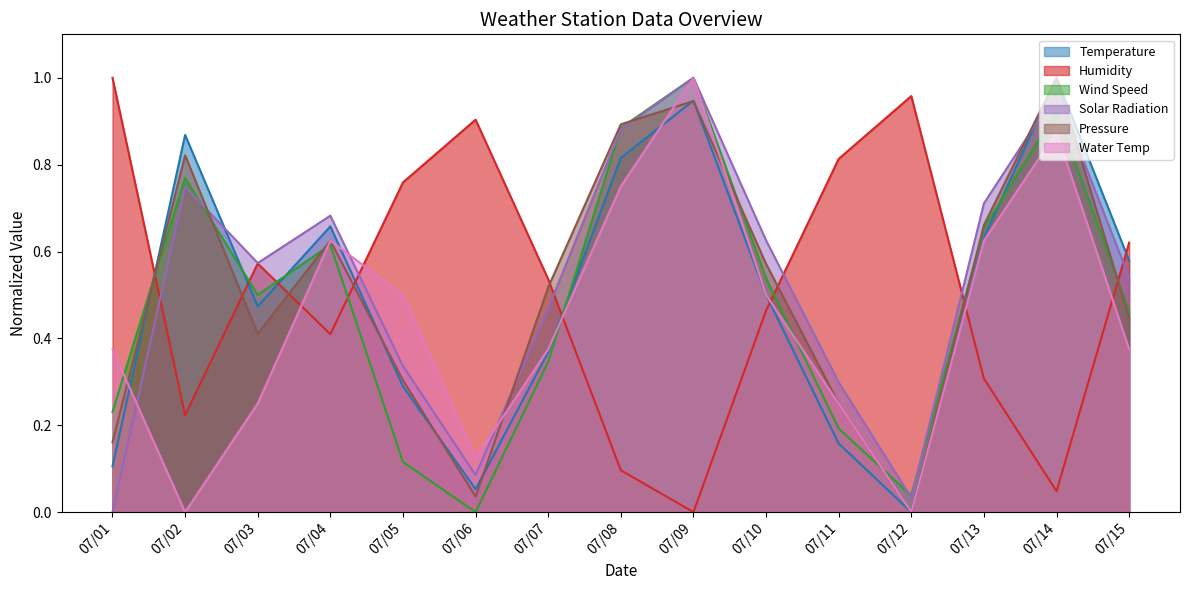

Reading left to right, list all the values displayed in this chart.

Temperature: 07/01=0.1	07/02=0.9	07/03=0.5	07/04=0.7	07/05=0.3	07/06=0.1	07/07=0.4	07/08=0.8	07/09=0.9	07/10=0.5	07/11=0.2	07/12=0.0	07/13=0.6	07/14=1.0	07/15=0.6
Humidity: 07/01=1.0	07/02=0.2	07/03=0.6	07/04=0.4	07/05=0.8	07/06=0.9	07/07=0.5	07/08=0.1	07/09=0.0	07/10=0.5	07/11=0.8	07/12=1.0	07/13=0.3	07/14=0.0	07/15=0.6
Wind Speed: 07/01=0.2	07/02=0.8	07/03=0.5	07/04=0.6	07/05=0.1	07/06=0.0	07/07=0.3	07/08=0.9	07/09=1.0	07/10=0.5	07/11=0.2	07/12=0.0	07/13=0.7	07/14=0.9	07/15=0.5
Solar Radiation: 07/01=0.0	07/02=0.7	07/03=0.6	07/04=0.7	07/05=0.3	07/06=0.1	07/07=0.5	07/08=0.9	07/09=1.0	07/10=0.6	07/11=0.3	07/12=0.0	07/13=0.7	07/14=1.0	07/15=0.5
Pressure: 07/01=0.2	07/02=0.8	07/03=0.4	07/04=0.6	07/05=0.3	07/06=0.0	07/07=0.5	07/08=0.9	07/09=0.9	07/10=0.6	07/11=0.2	07/12=0.0	07/13=0.7	07/14=1.0	07/15=0.4
Water Temp: 07/01=0.4	07/02=0.0	07/03=0.2	07/04=0.6	07/05=0.5	07/06=0.1	07/07=0.4	07/08=0.8	07/09=1.0	07/10=0.5	07/11=0.2	07/12=0.0	07/13=0.6	07/14=0.9	07/15=0.4